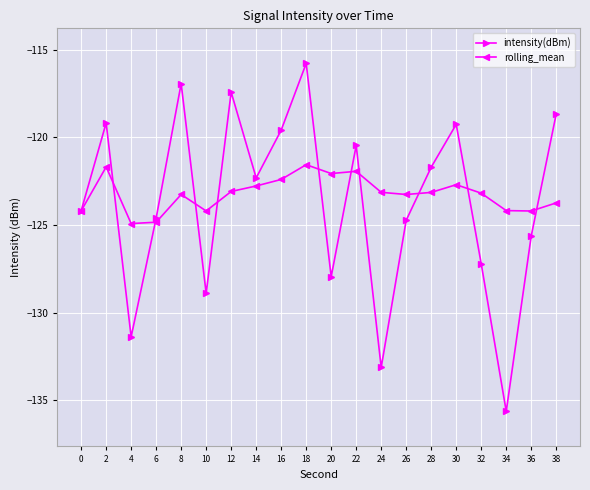

Read the intensity(dBm) value at 32.

-127.2